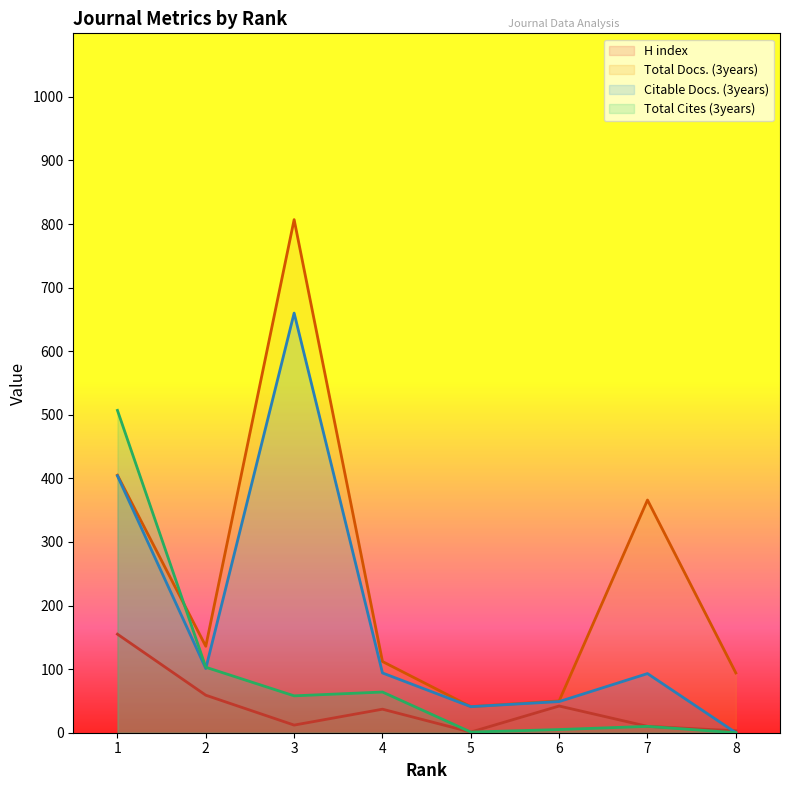

At which category is the sum across all series the highest?

3